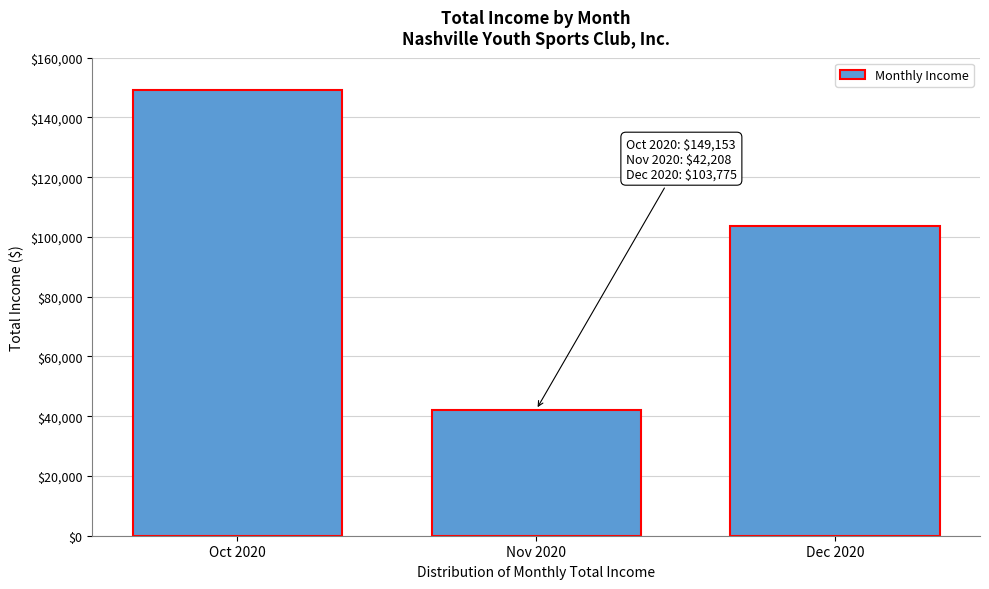

Reading left to right, extract all data points from this chart.

Oct 2020=149153.1	Nov 2020=42207.7	Dec 2020=103774.5